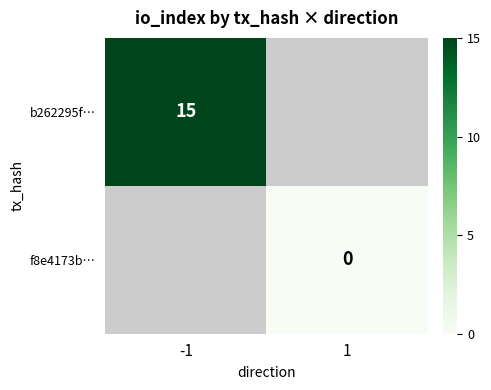

Which has a higher value, 1 or -1?

-1